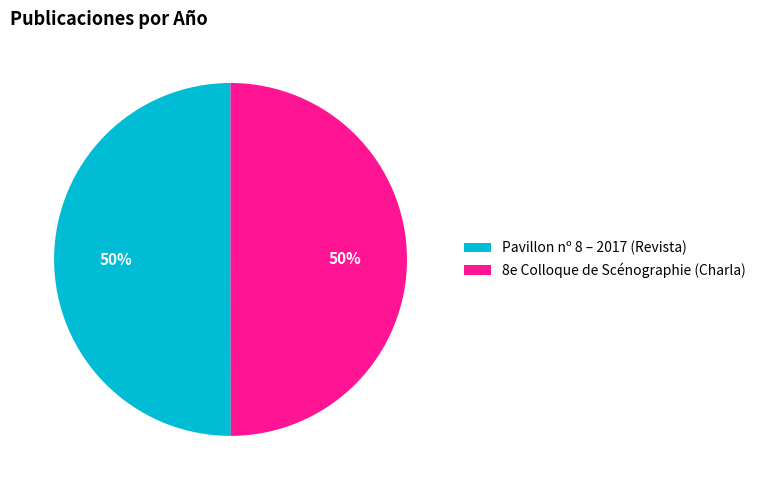

To the nearest percent, what is the average slice percentage?

50%